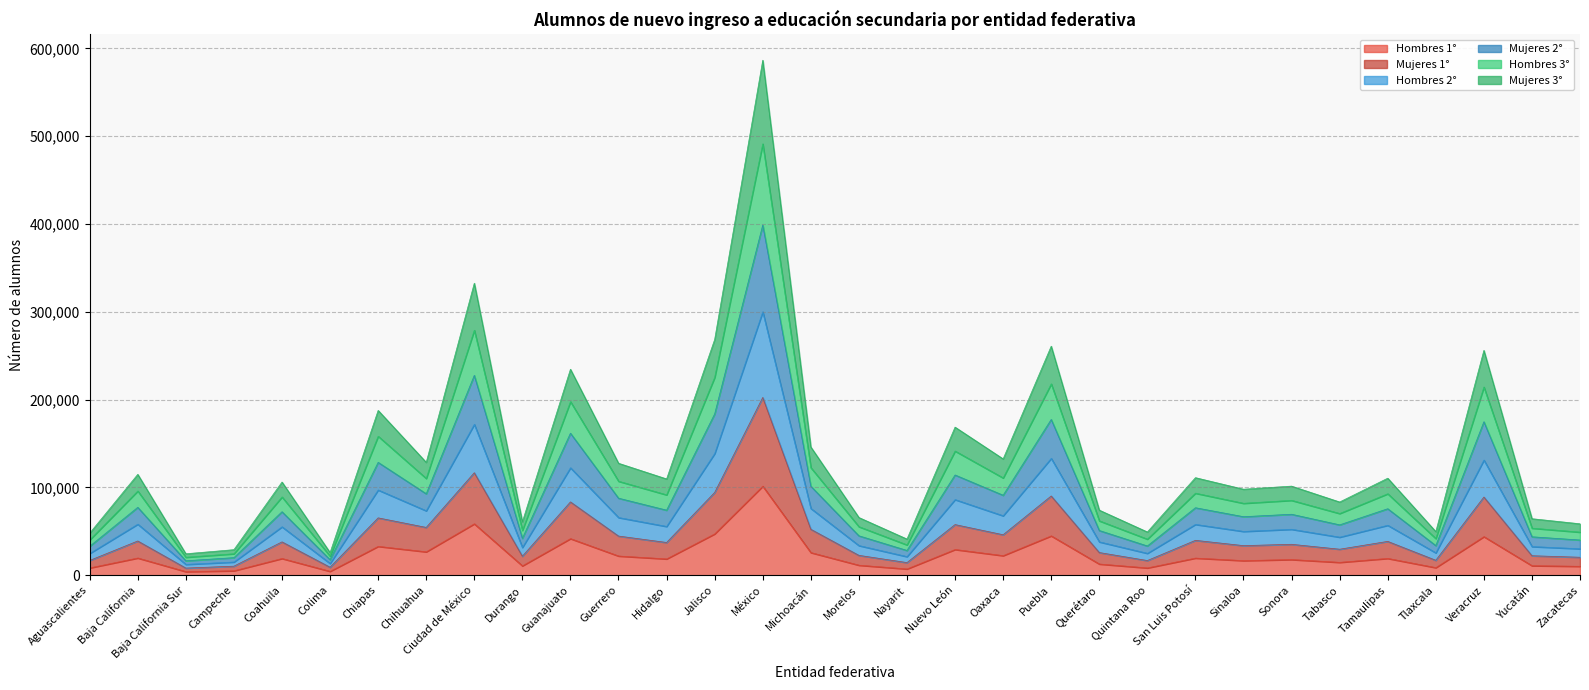

At which category is the sum across all series the highest?

México